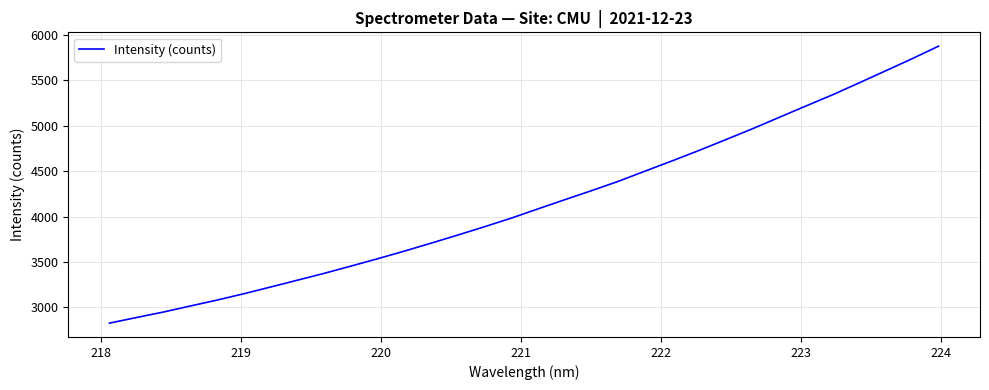

What is the difference between the maximum and minimum values?

3053.5